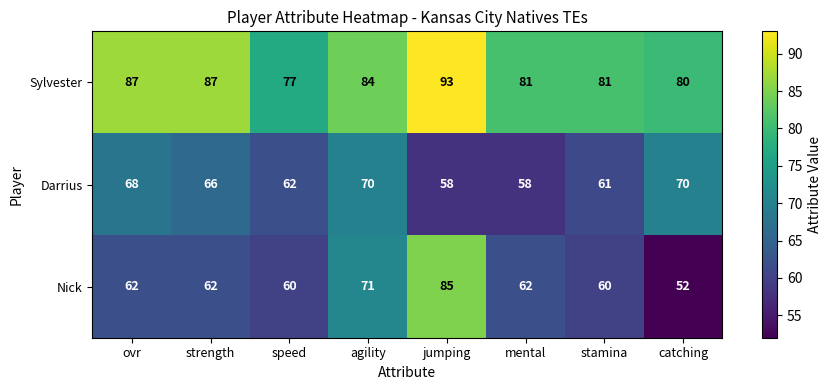

At which category does the chart reach its minimum across all series?

catching